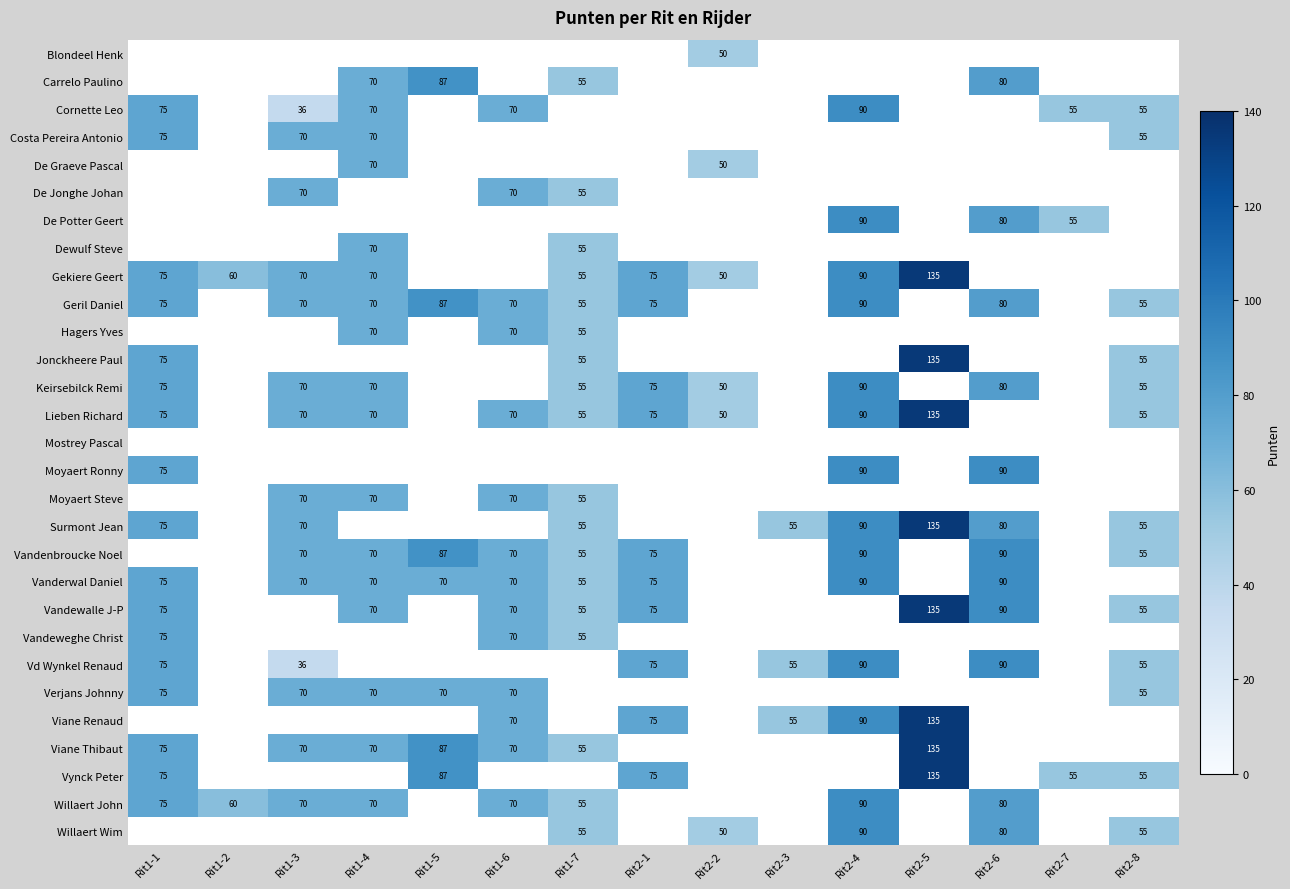

What is the difference between the Willaert Wim values at Rit2-6 and Rit1-7?

25